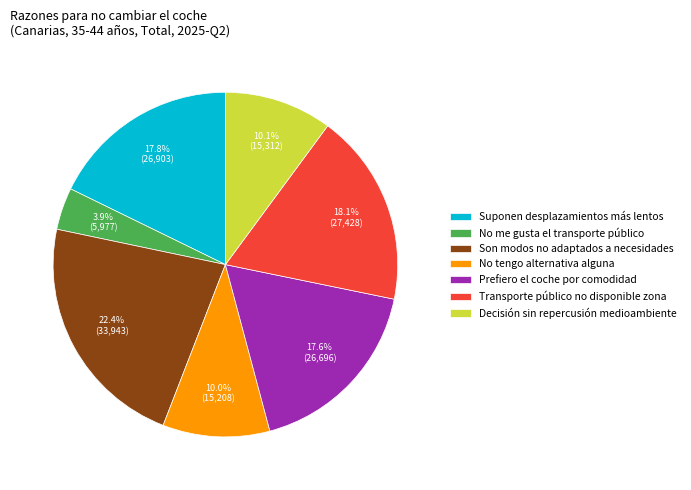

What percentage is NOT represented by No tengo alternativa alguna?

90.0%